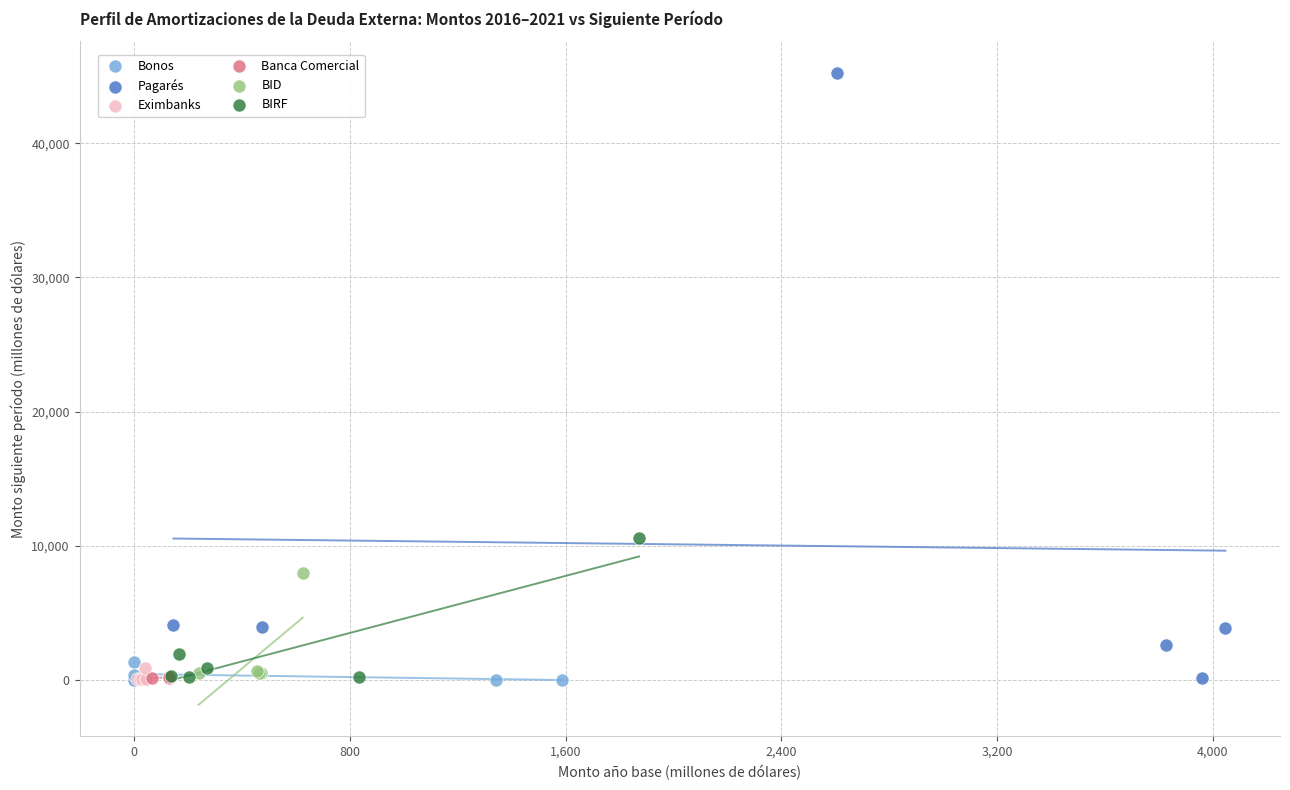

Which series reaches the maximum Y coordinate?

Pagarés